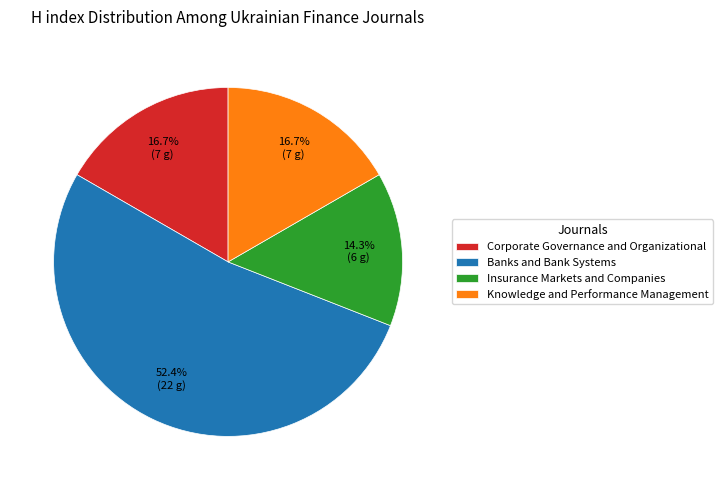

What percentage is the Knowledge and Performance Management slice, to the nearest percent?

17%